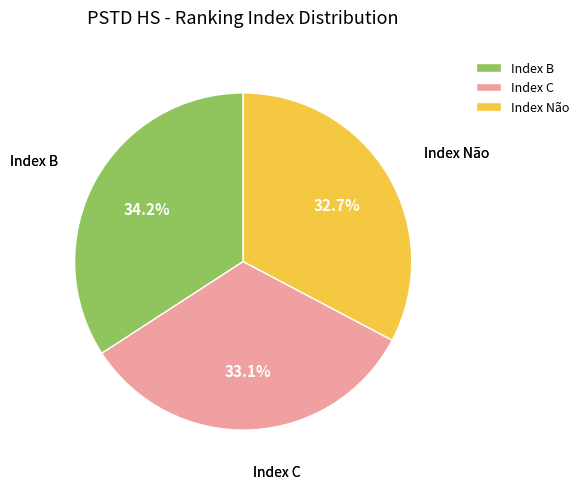

Which category has the biggest portion of the pie?

Index B